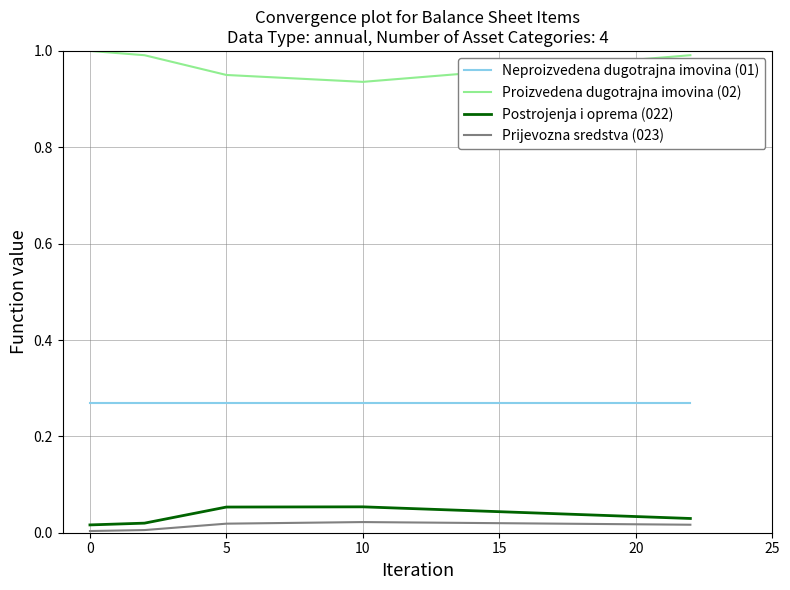

True or false: Postrojenja i oprema (022) and Proizvedena dugotrajna imovina (02) cross at least once.

False